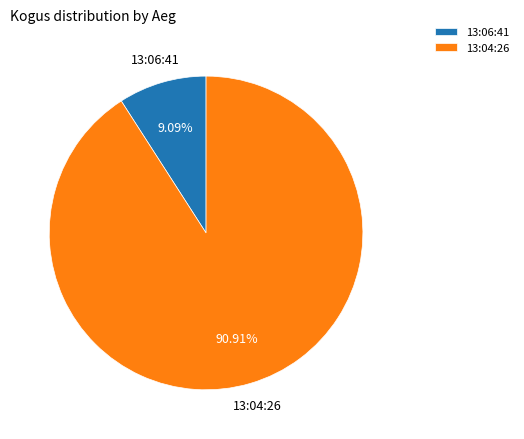

What percentage do 13:04:26 and 13:06:41 together represent?

100.0%